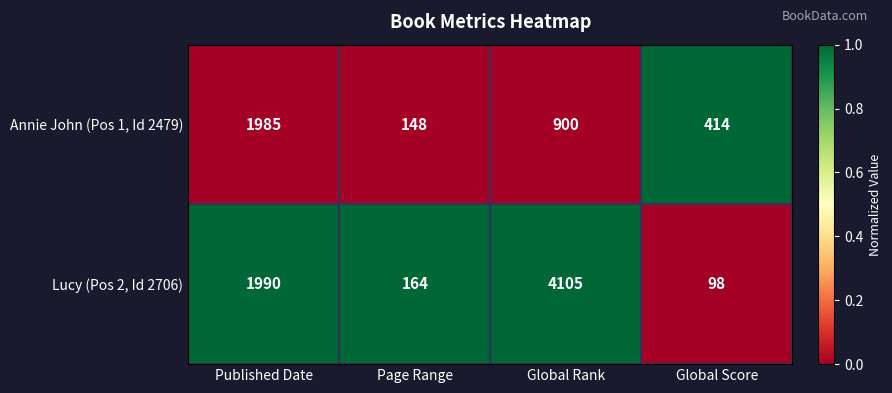

How many distinct data groups are displayed?

2